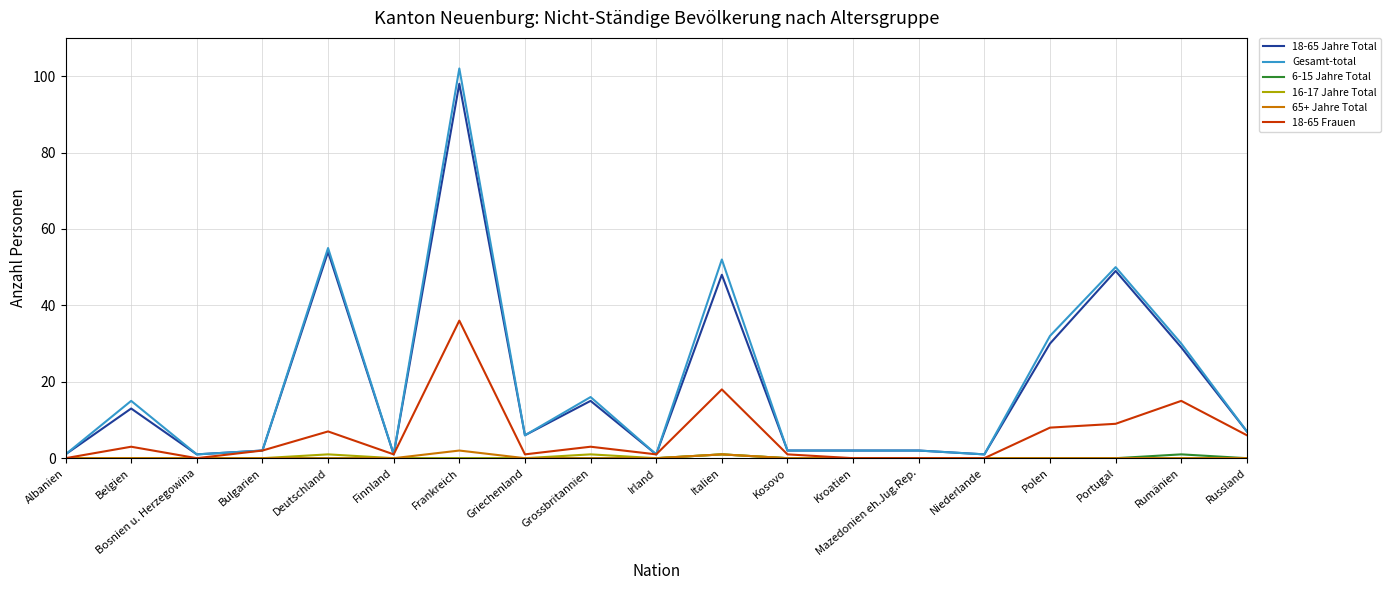

Between Belgien and Bosnien u. Herzegowina, which series saw the biggest shift?

Gesamt-total